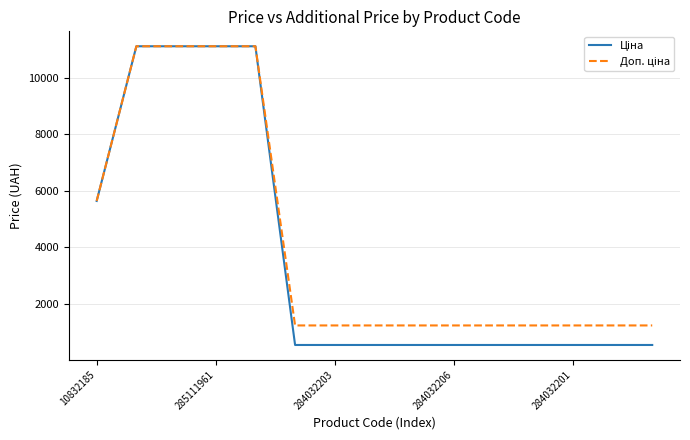

How many lines are shown in the chart?

2